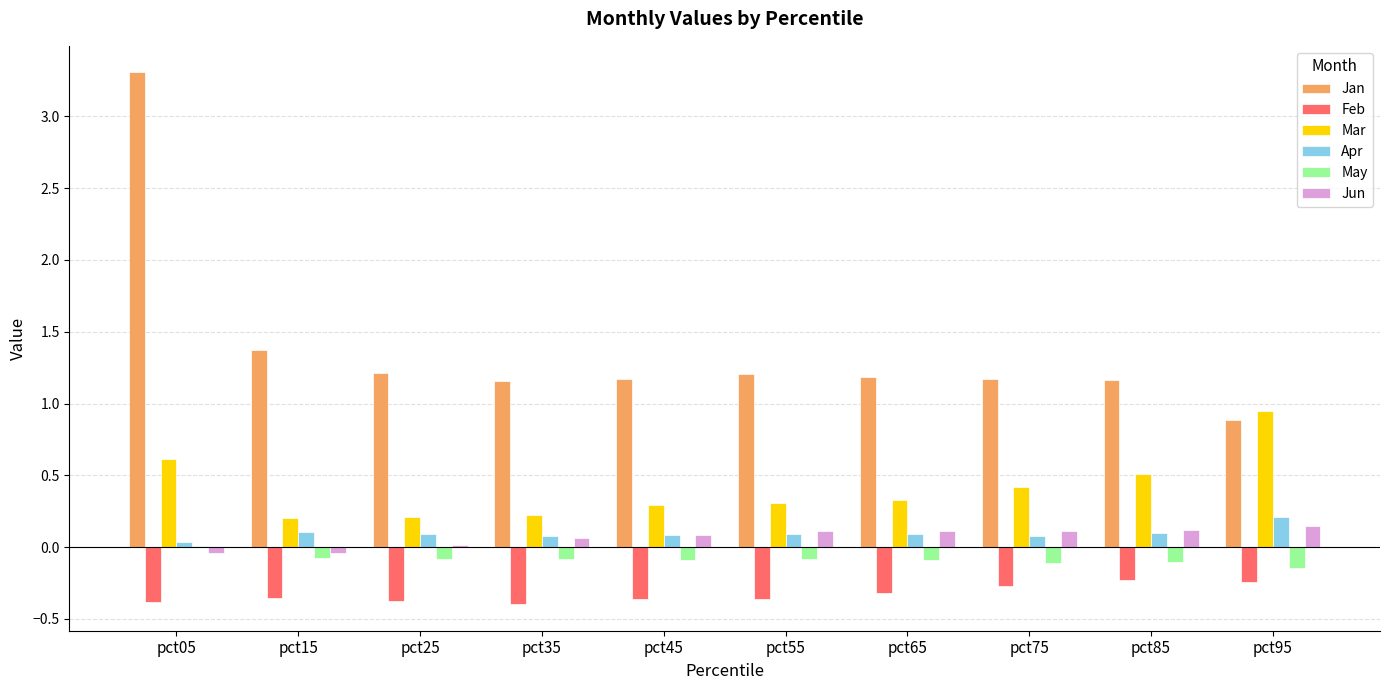

Which series has the largest total across all categories?

Jan